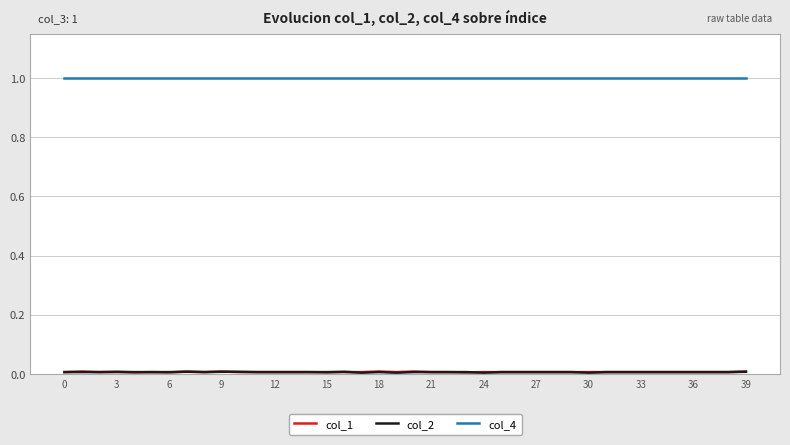

What is the highest value of the col_4 series?

1.0